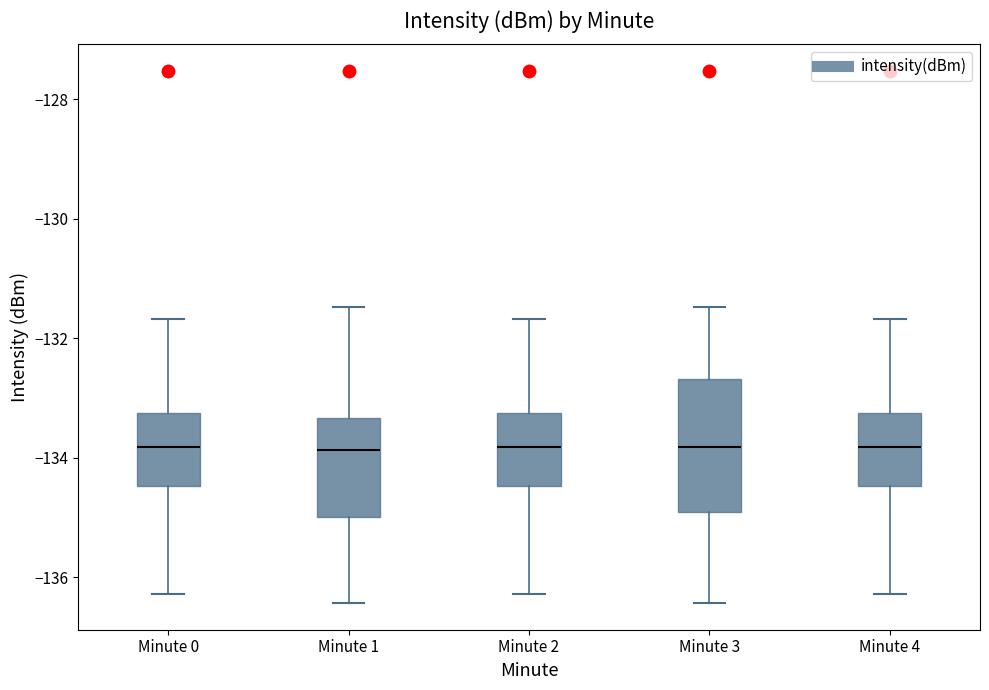

Where does the lower whisker of the box for Minute 0 end on the y-axis? The values are not printed on the chart, so give them approximately, as read against the axis.

-136.2